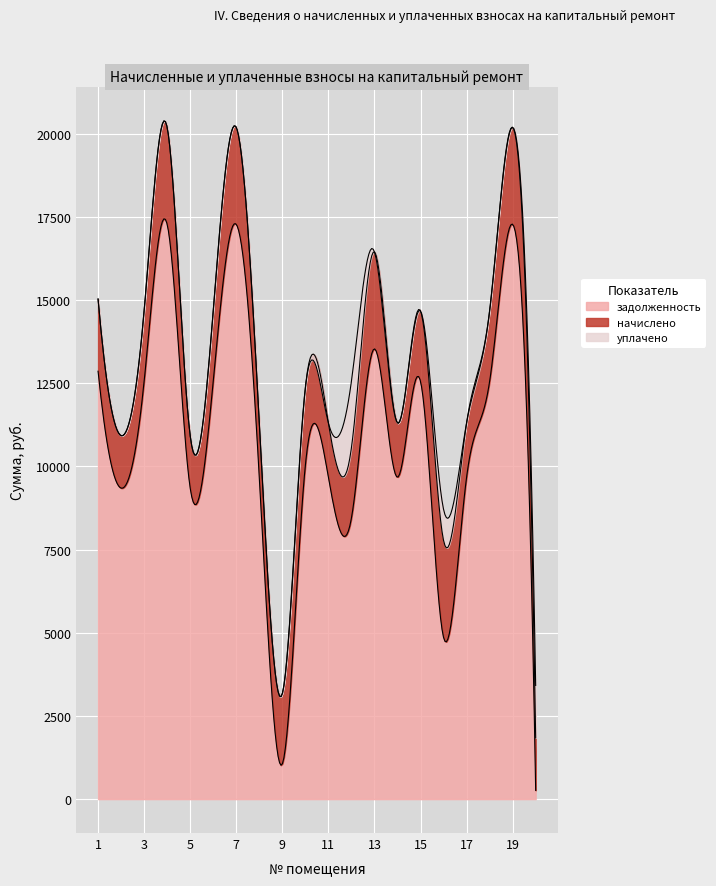

Reading left to right, list all the values displayed in this chart.

задолженность: 1=12864.0	2=9350.4	3=12556.8	4=17280.0	5=9350.4	6=12556.8	7=17280.0	8=9676.8	9=1056.2	10=10032.7	11=9676.8	12=8447.5	13=13536.0	14=9676.8	15=12556.8	16=4860.4	17=9676.8	18=12556.8	19=17280.0	20=262.6
начислено: 1=2170.8	2=1577.9	3=2119.0	4=2916.0	5=1577.9	6=2119.0	7=2916.0	8=1633.0	9=2112.5	10=2332.8	11=1633.0	12=2112.5	13=2916.0	14=1633.0	15=2119.0	16=2916.0	17=1633.0	18=2119.0	19=2916.0	20=1577.9
уплачено: 1=0.0	2=0.0	3=0.0	4=0.0	5=0.0	6=0.0	7=0.0	8=0.0	9=0.0	10=0.0	11=0.0	12=2000.0	13=0.0	14=0.0	15=0.0	16=936.0	17=0.0	18=0.0	19=0.0	20=1577.5